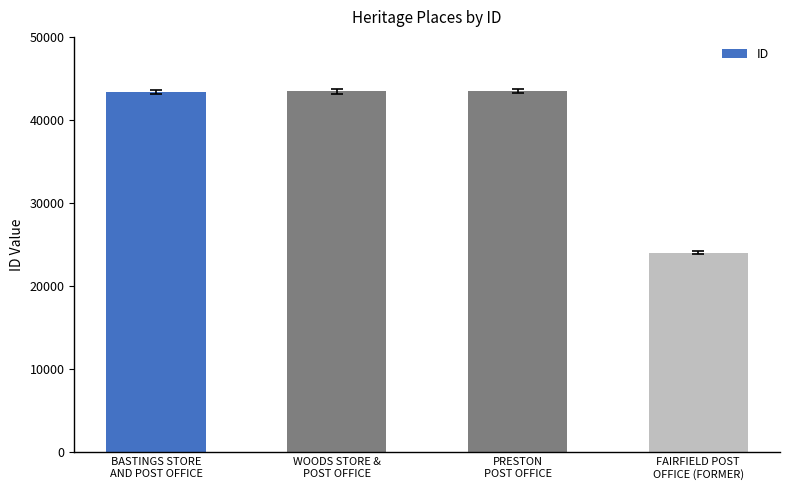

What is the value of the 3rd bar from the left?

43480